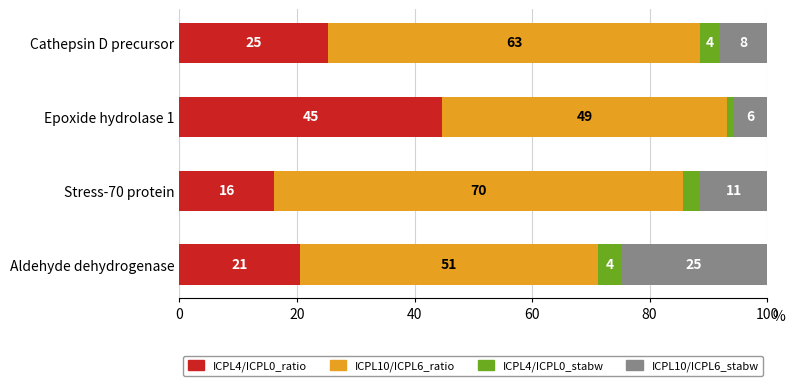

What is the difference between the second highest and minimum values in the ICPL10/ICPL6_ratio series?

14.8